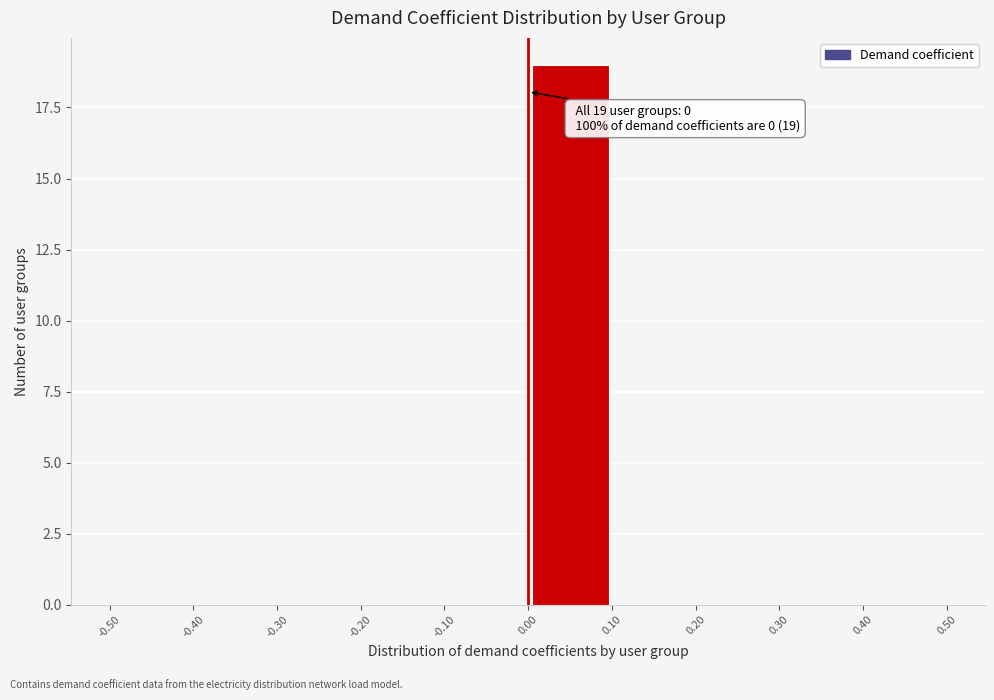

Which range on the x-axis has the tallest bar?

0.00 to 0.10